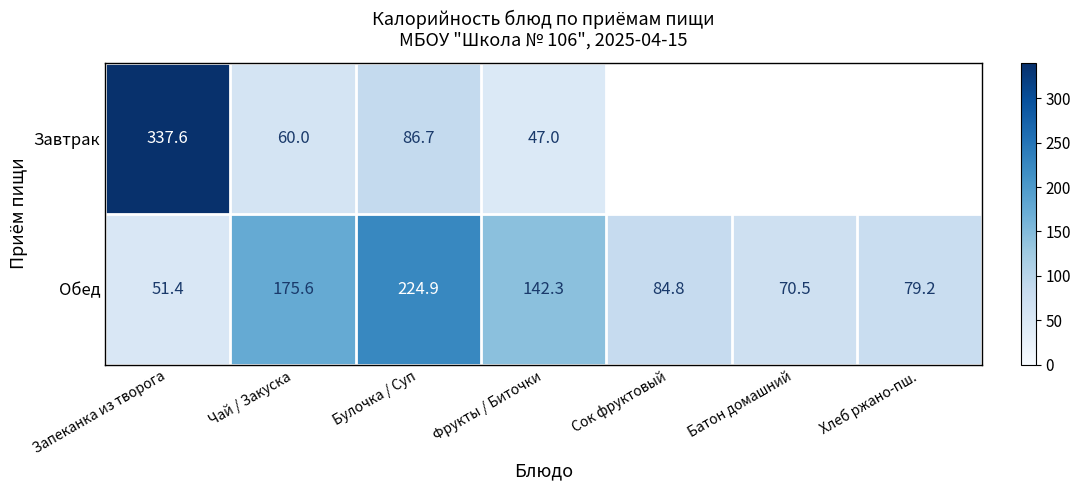

Which category has the highest value in the Обед series?

Булочка / Суп